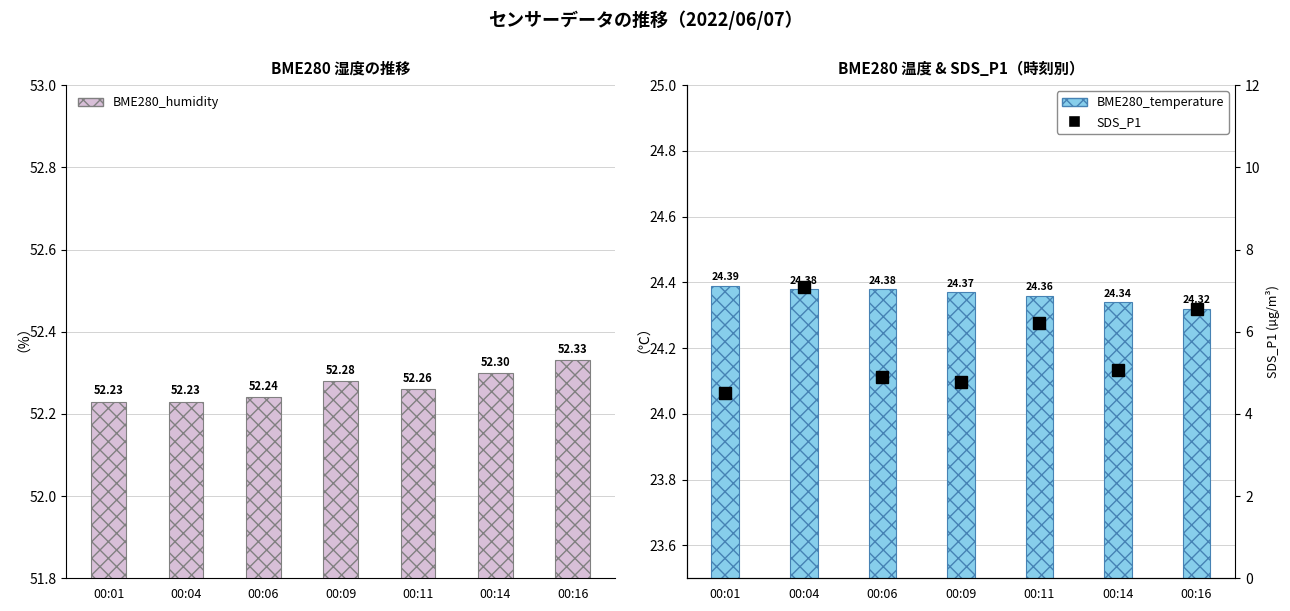

What is the sum of the BME280_temperature values at 00:14 and 00:11?

48.7